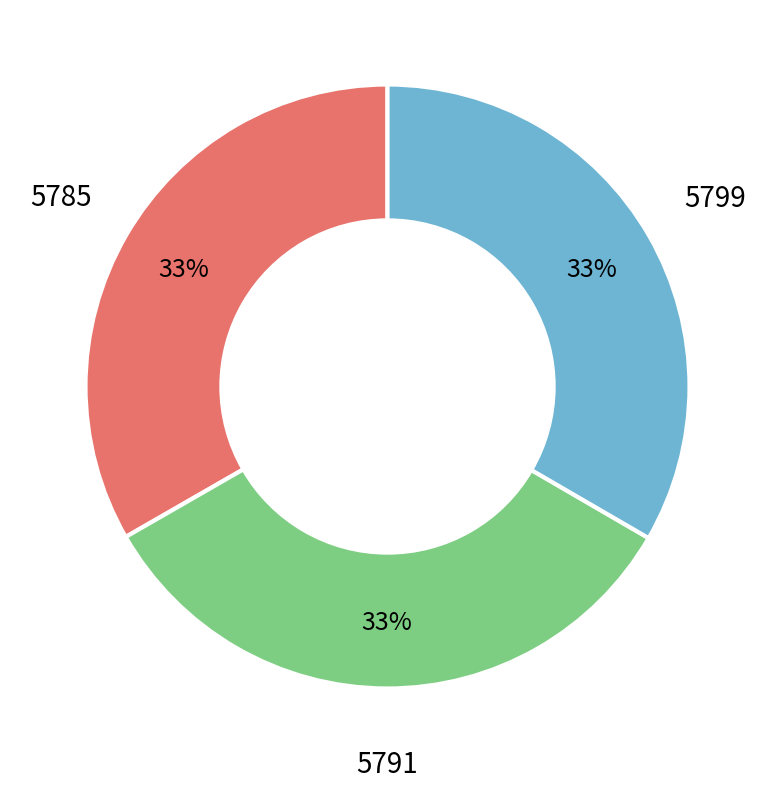

Is there any slice that represents more than half of the pie?

No